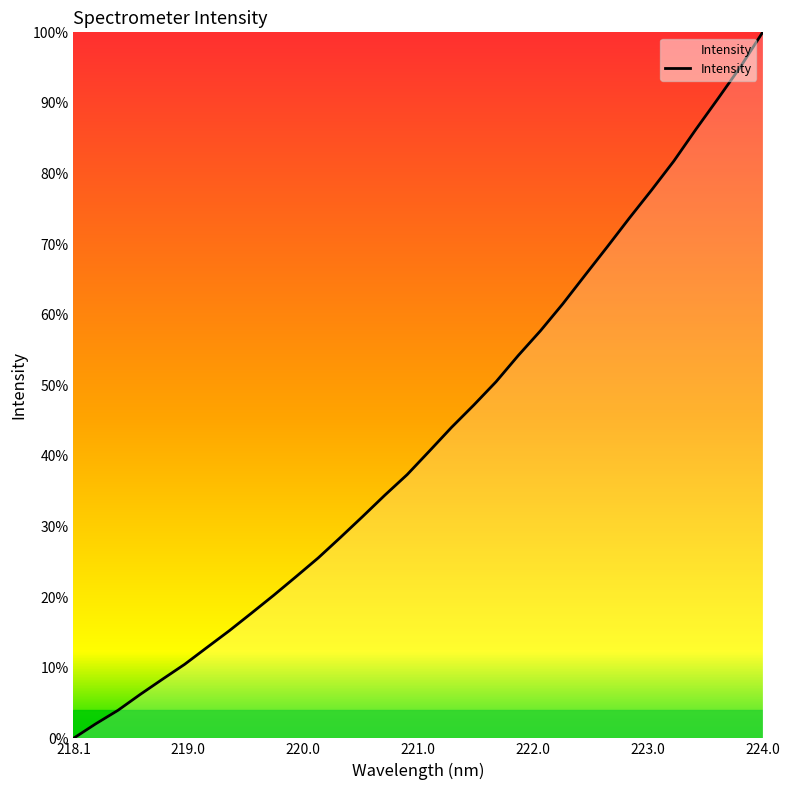

Is this an area chart (filled region under the line)?

Yes